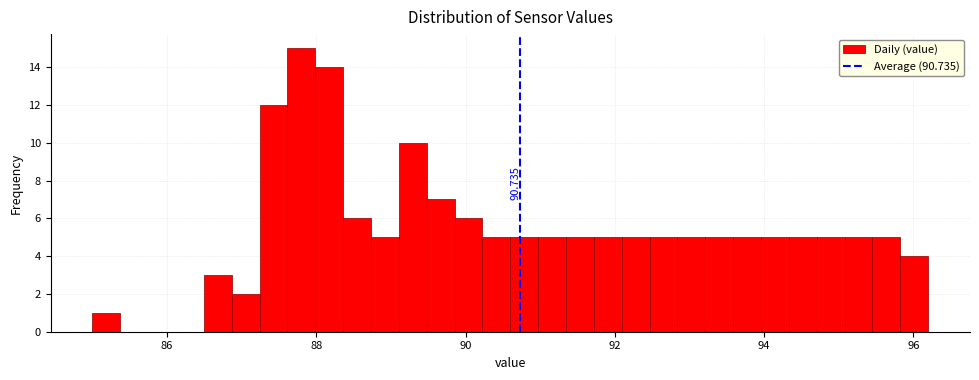

Read against the x-axis, roughly where is the centre of the tallest bar?

87.8